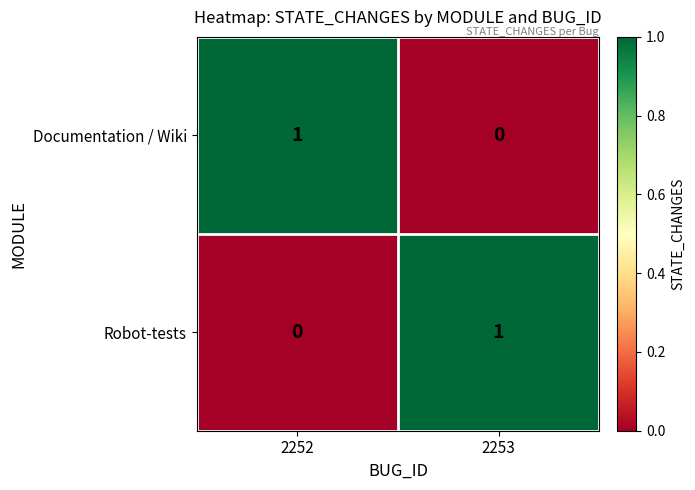

At which label is Robot-tests closest to 0?

2252